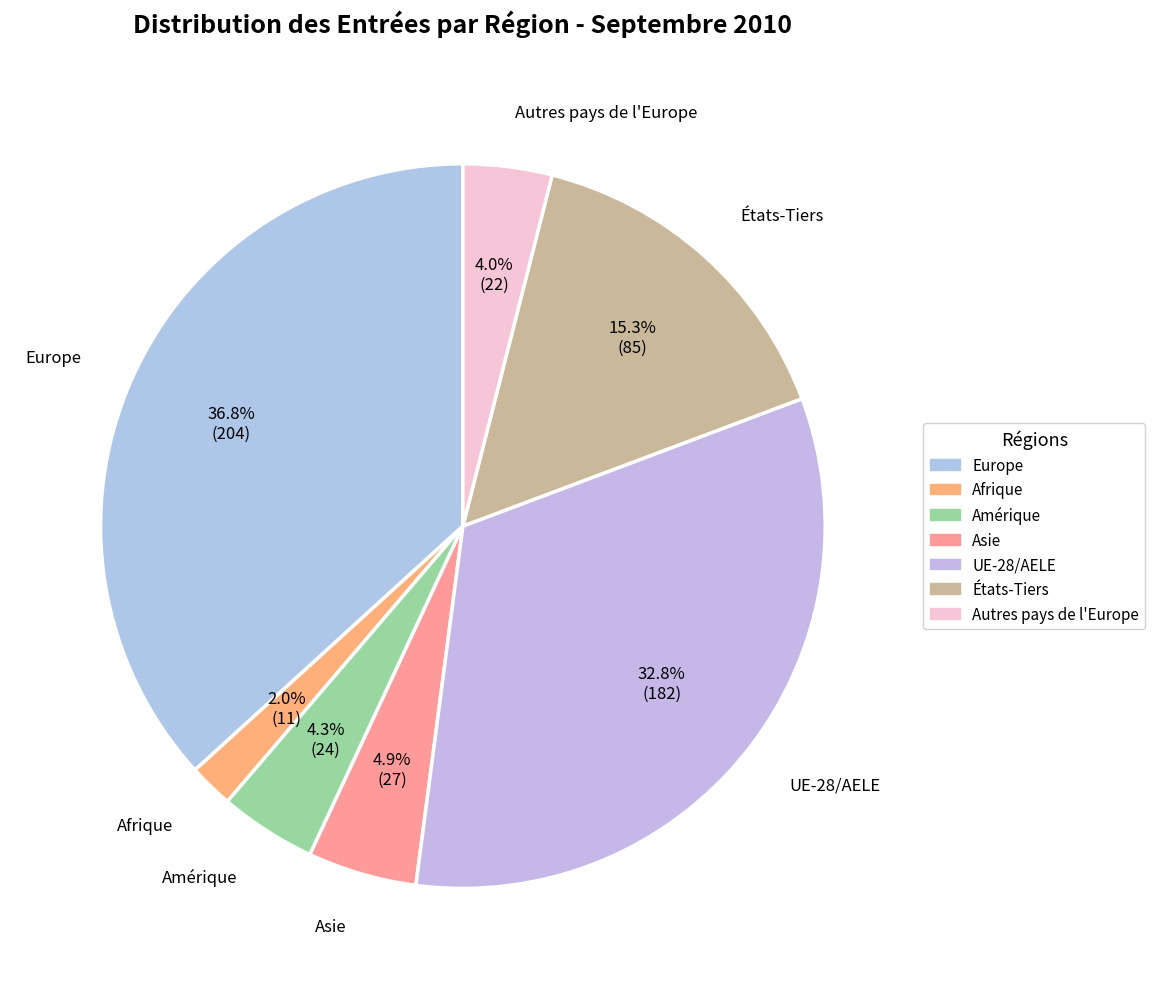

What percentage is the Autres pays de l'Europe slice, to the nearest percent?

4%